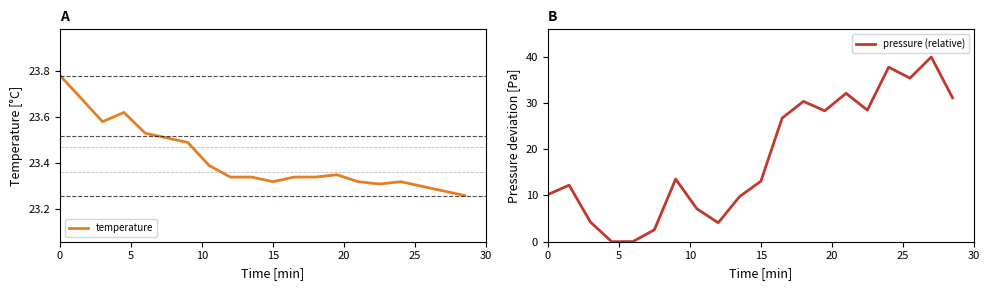

What is the maximum value for pressure (relative)?

39.9